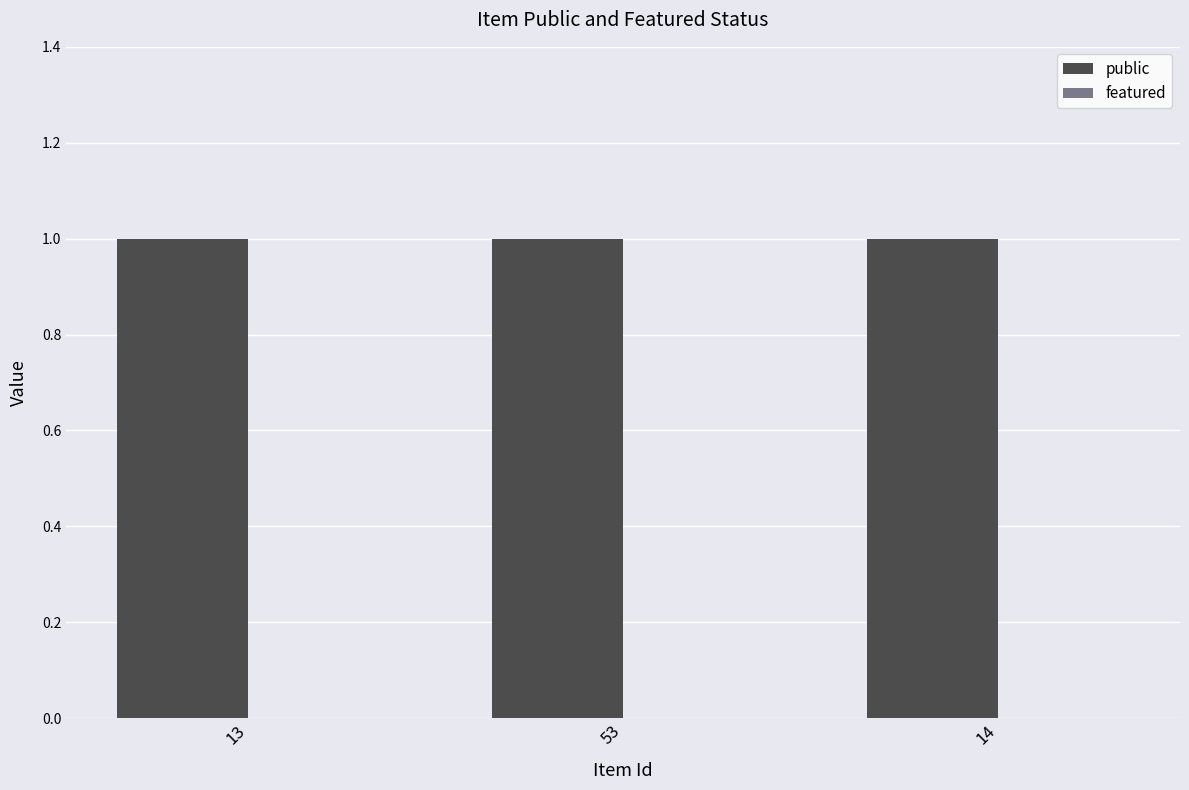

What is the value of the public bar at the 3rd from the left?

1